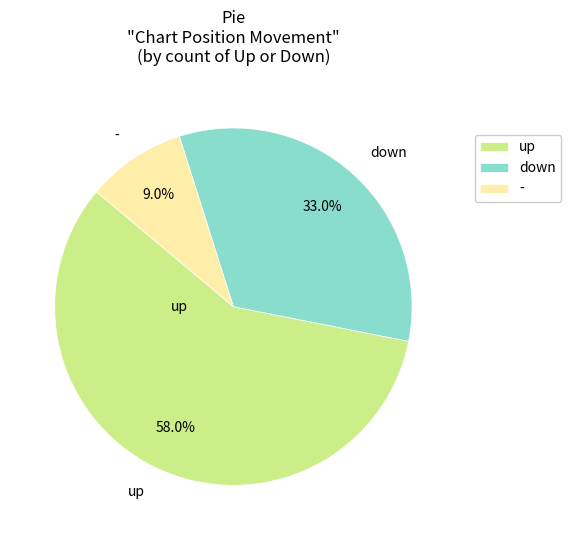

Combined, what portion of the pie is - and down?

42.0%